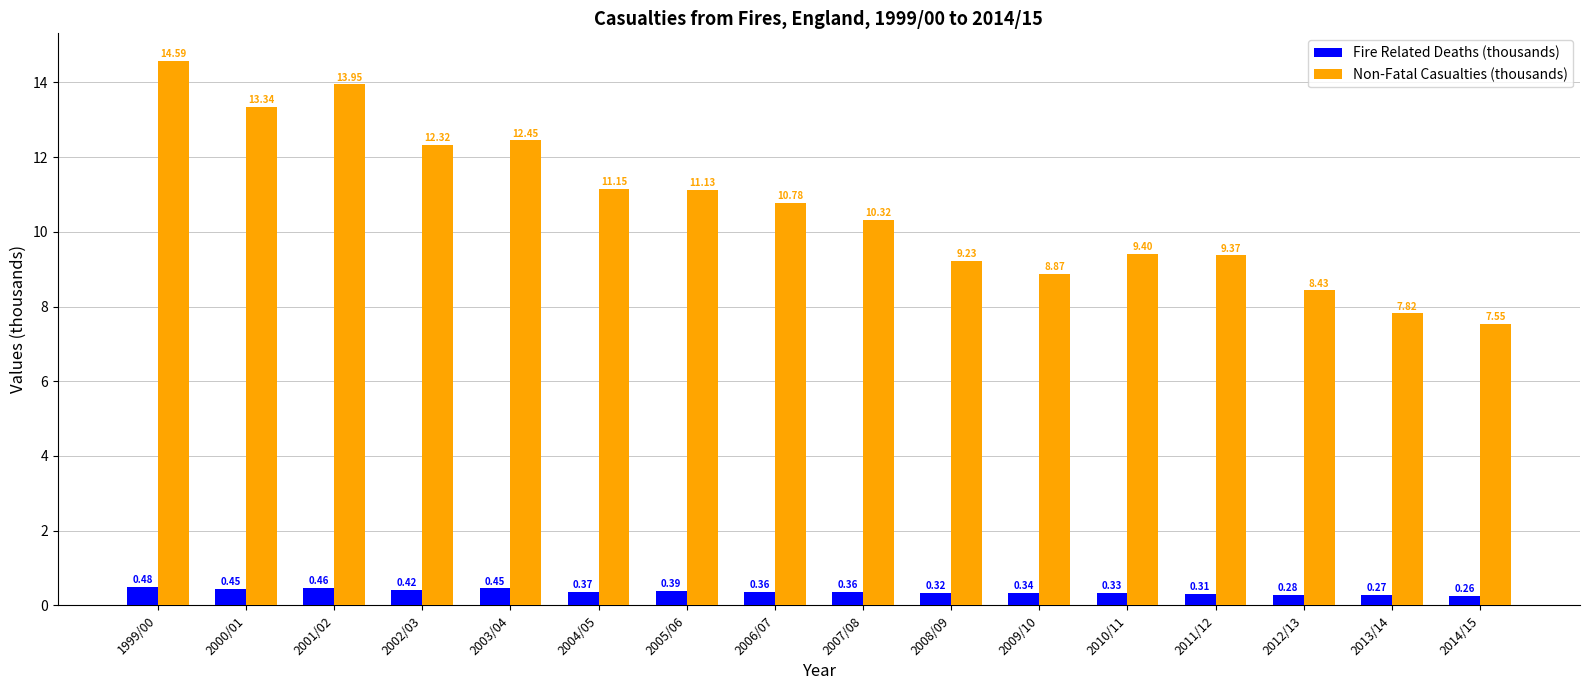

What position from the right is 2000/01?

15